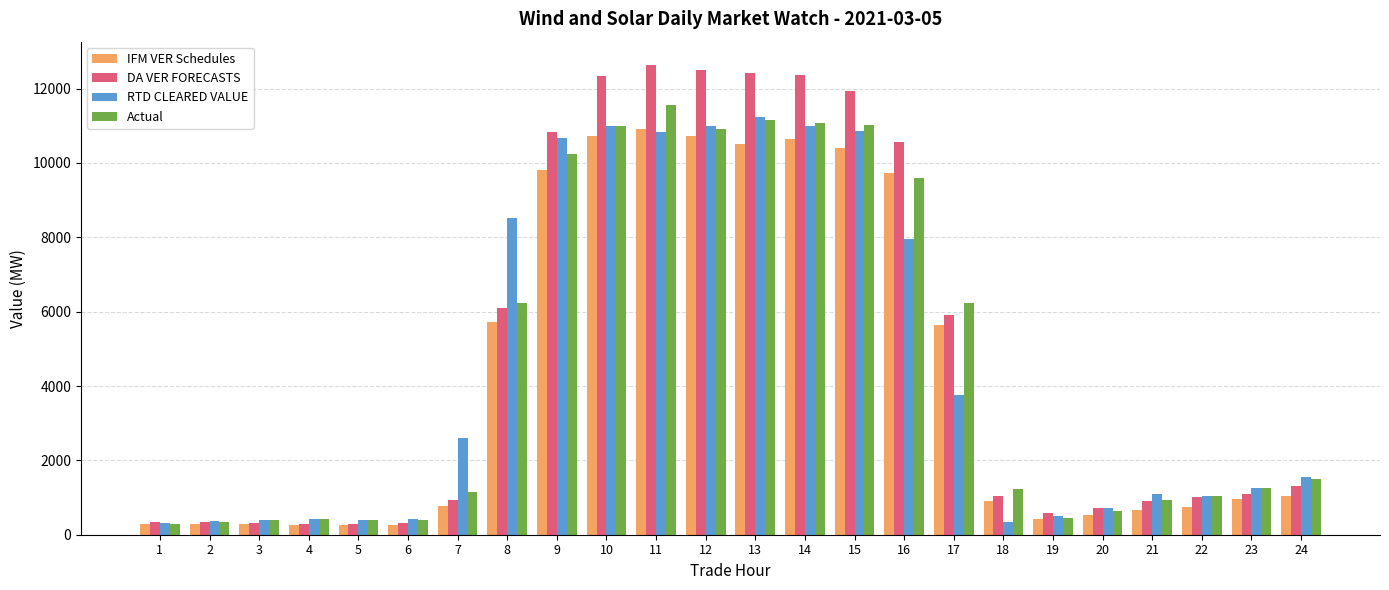

How many categories are shown in the chart?

24